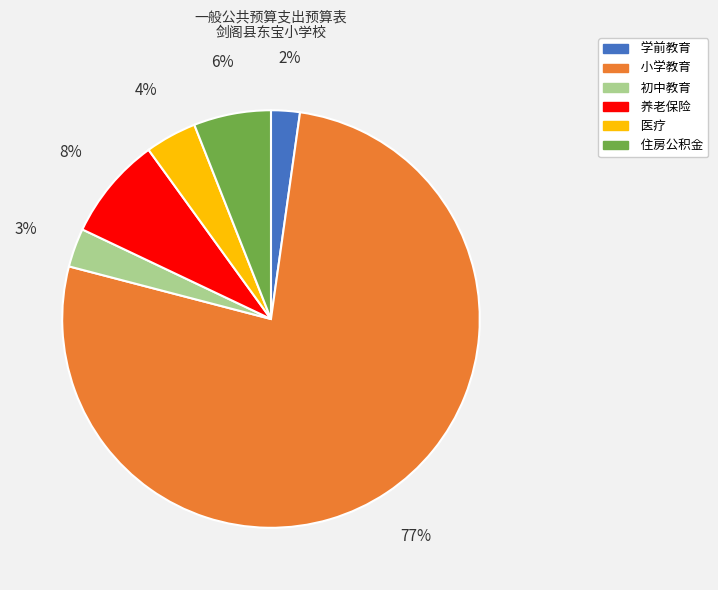

To the nearest percent, what is the average slice percentage?

17%